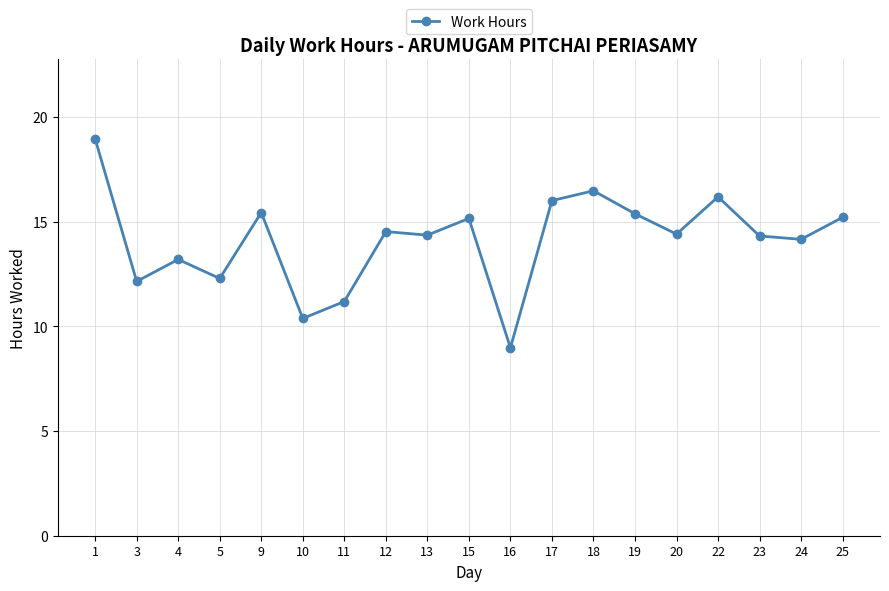

What is the value of the 7th point from the left?

11.2